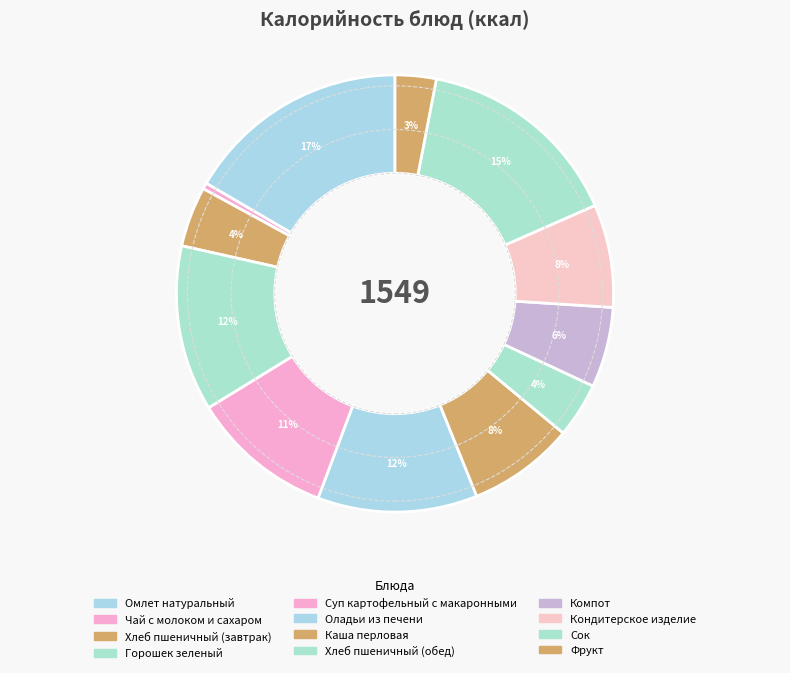

To the nearest percent, what is the difference between the largest and smallest slice percentages?

16%